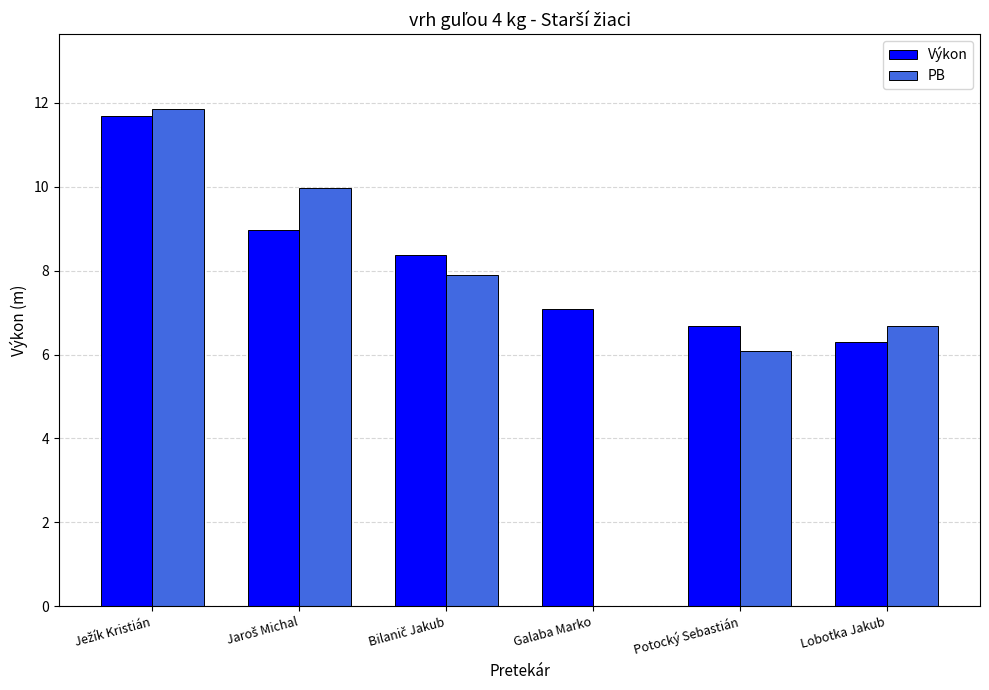

At which label is PB closest to 5?

Potocký Sebastián